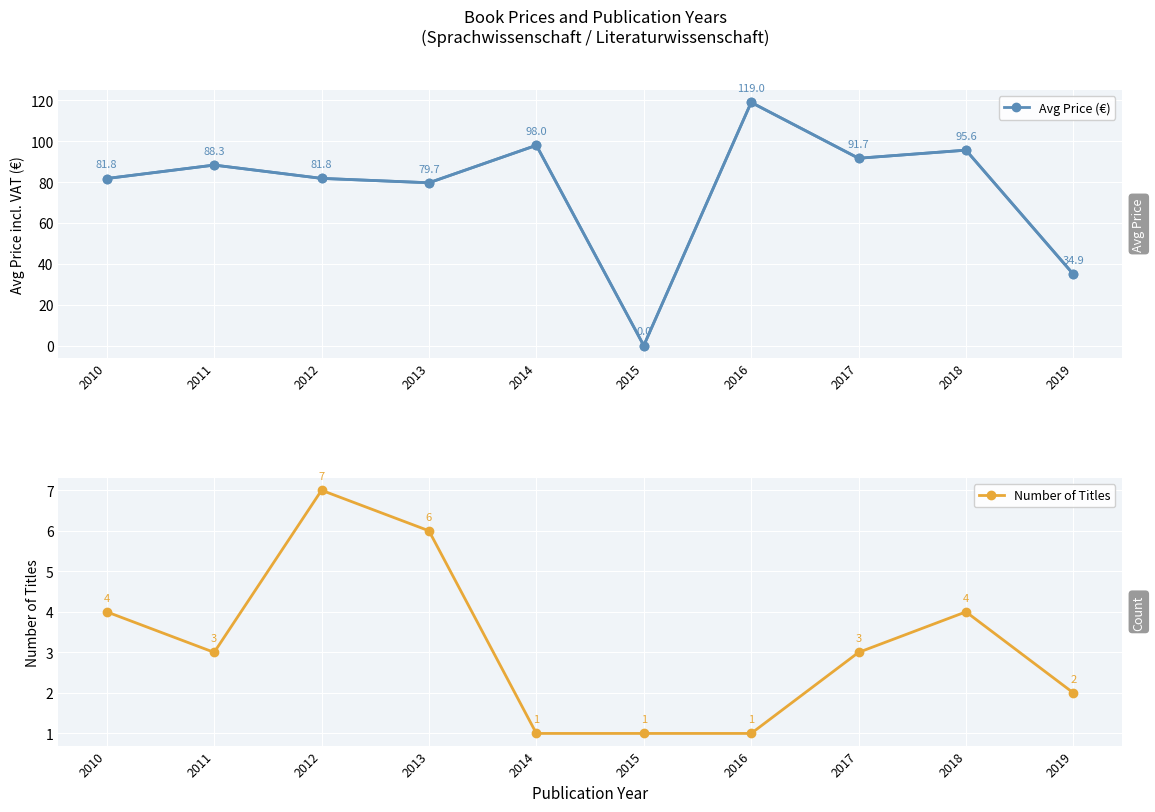

Which series has the widest spread of values?

Avg Price (€)